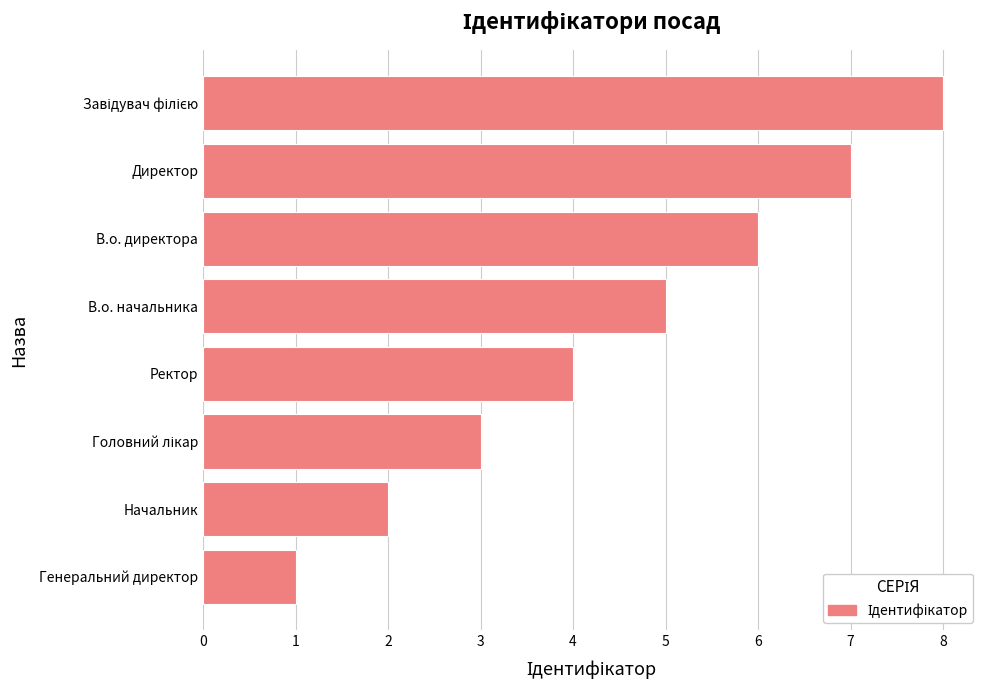

What is the sum of all values?

36